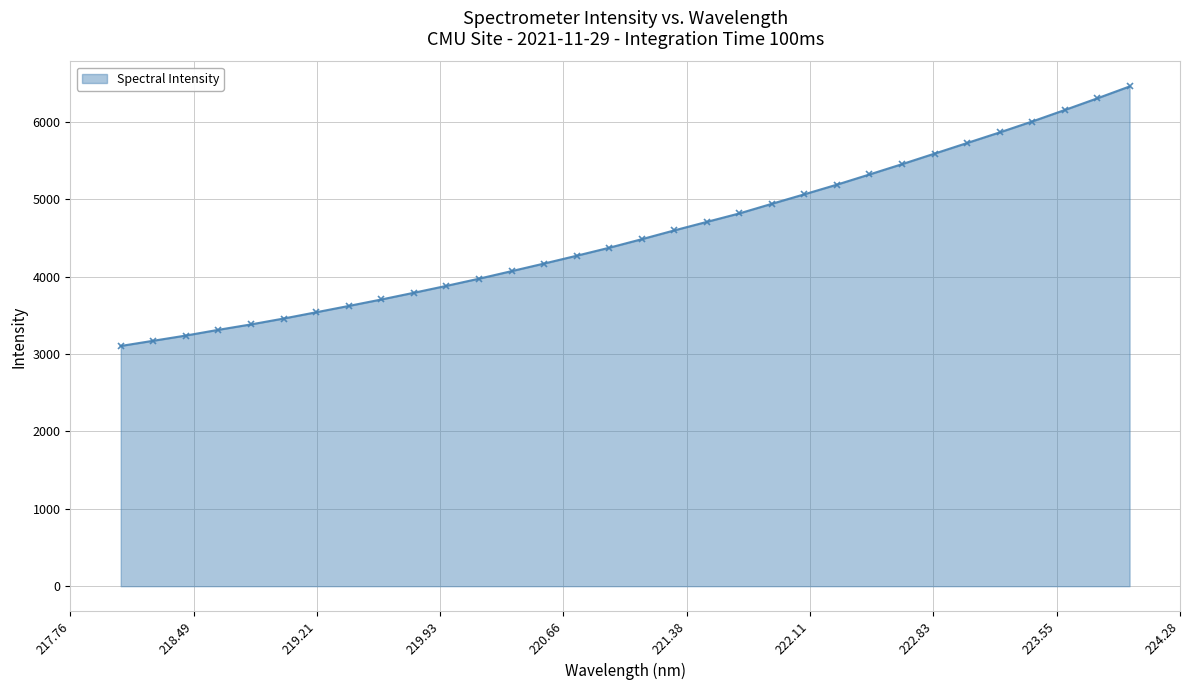

Count the number of categories in the chart.

32